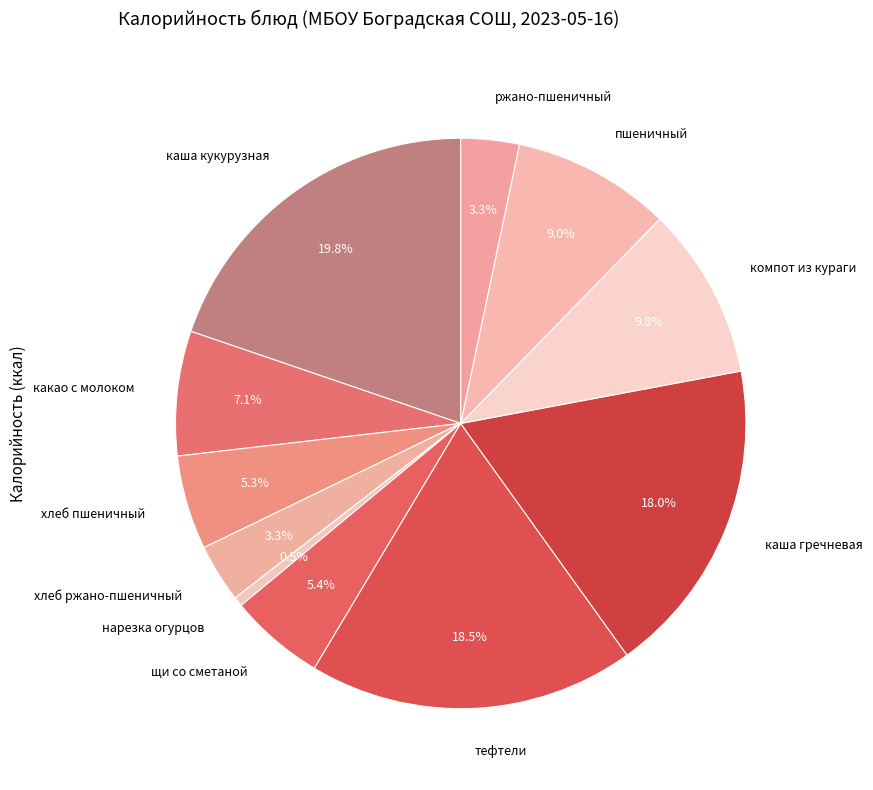

What percentage is the какао с молоком slice, to the nearest percent?

7%